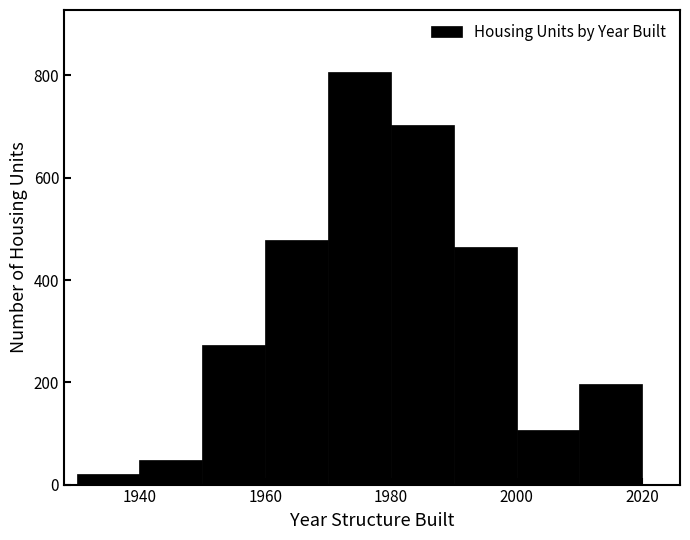

Read against the x-axis, roughly where is the centre of the tallest bar?

1976